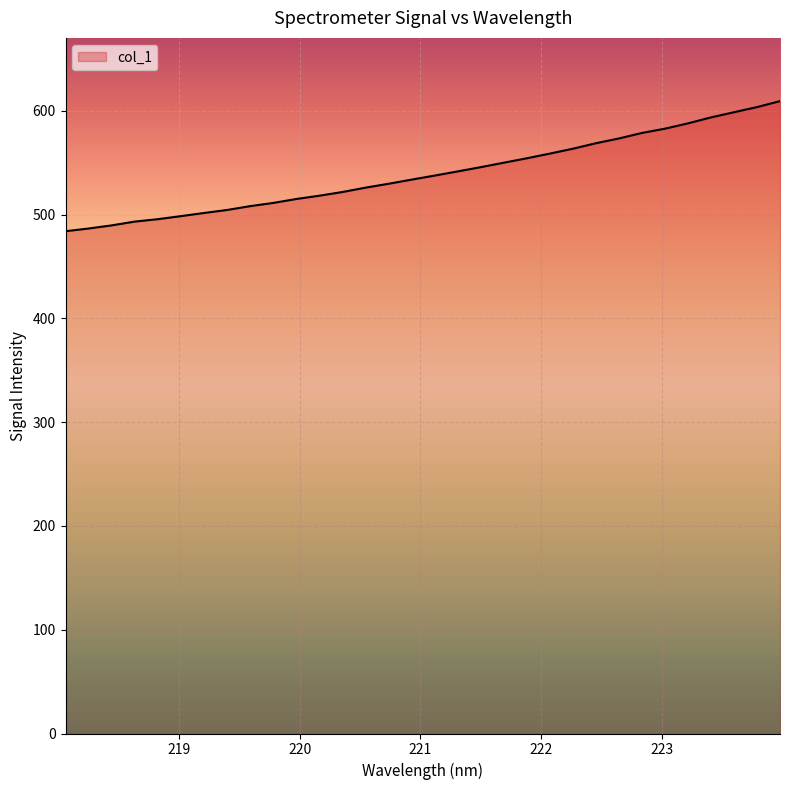

What is the maximum value shown in the chart?

609.5